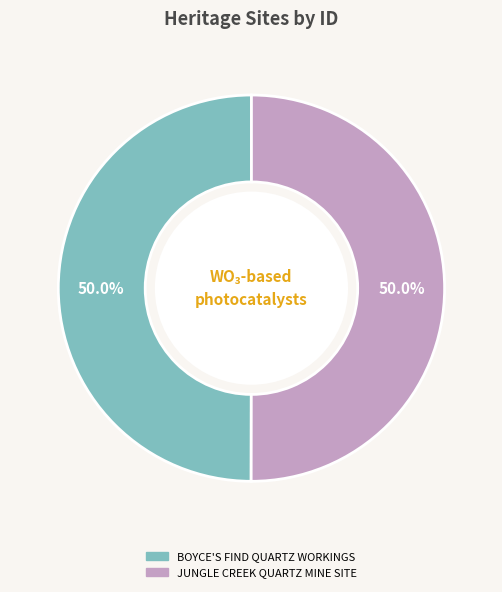

Combined, do BOYCE'S FIND QUARTZ WORKINGS and JUNGLE CREEK QUARTZ MINE SITE account for over 50%?

Yes